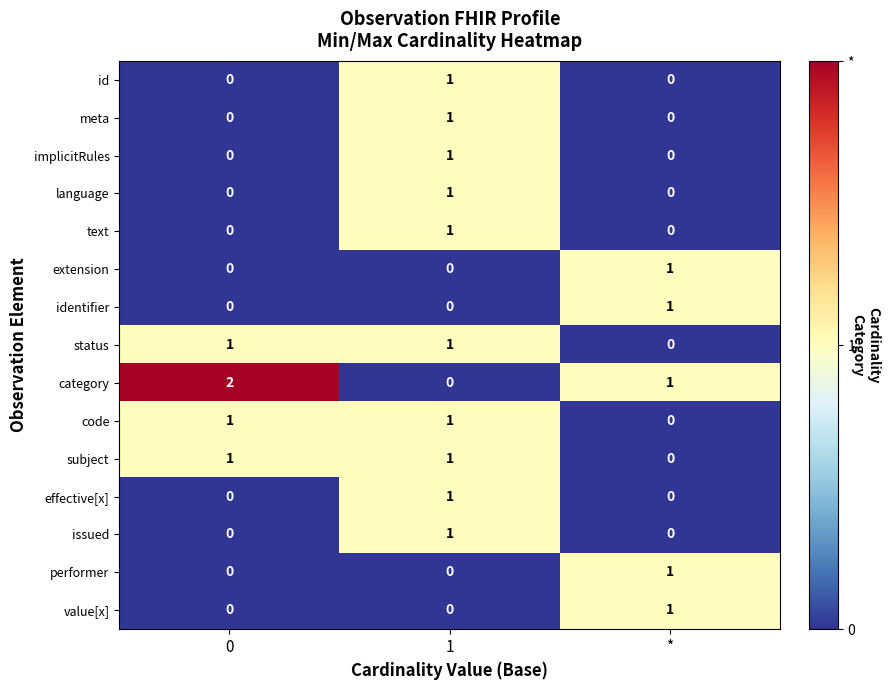

True or false: category has a value of 0 at 1.

True